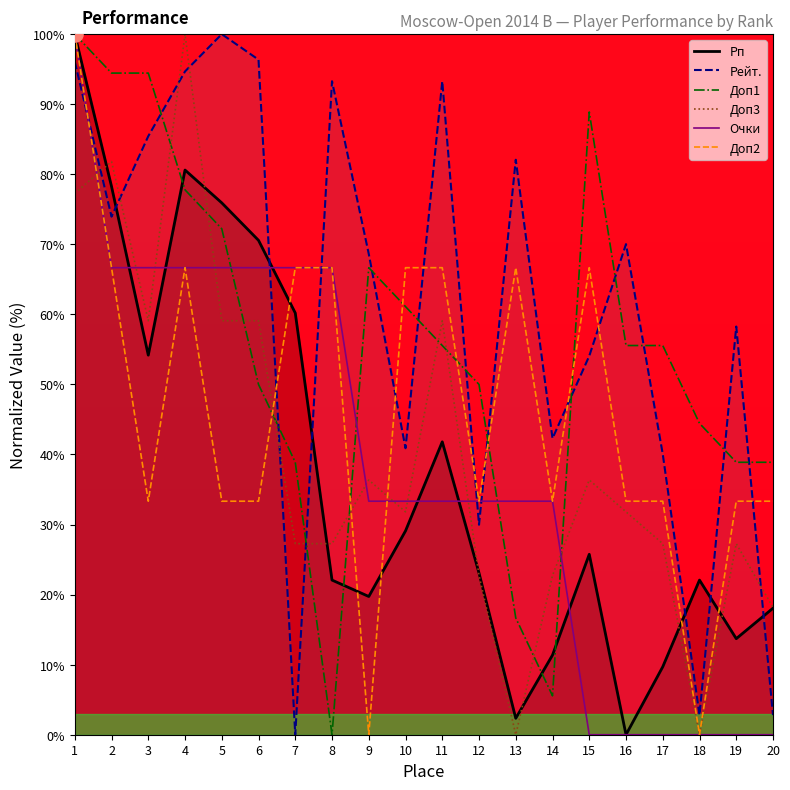

What is the total value across all series at 6?

376.0